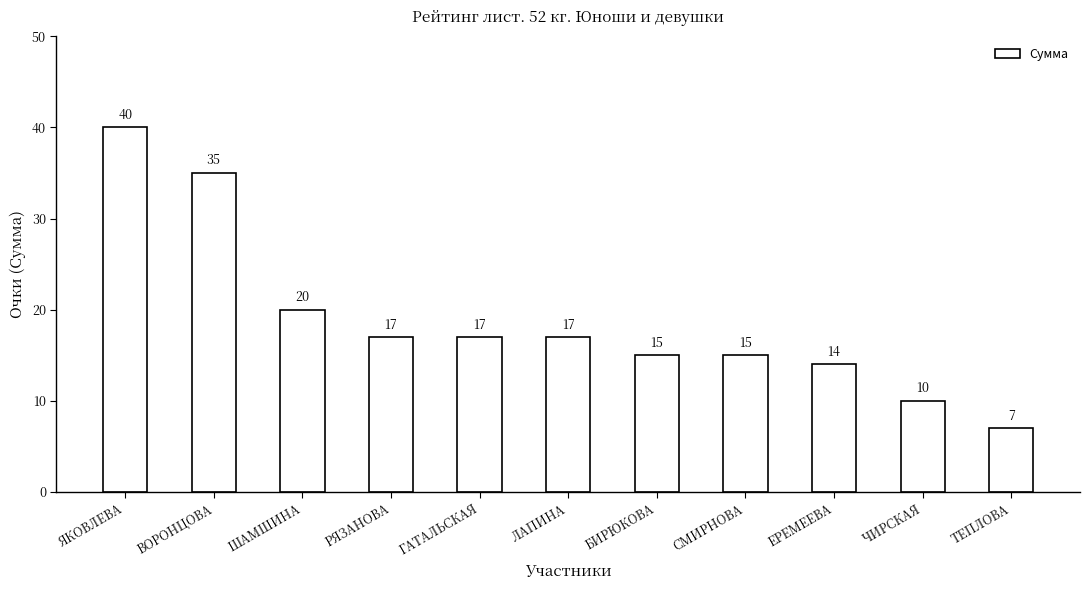

How many series are shown in this chart?

1